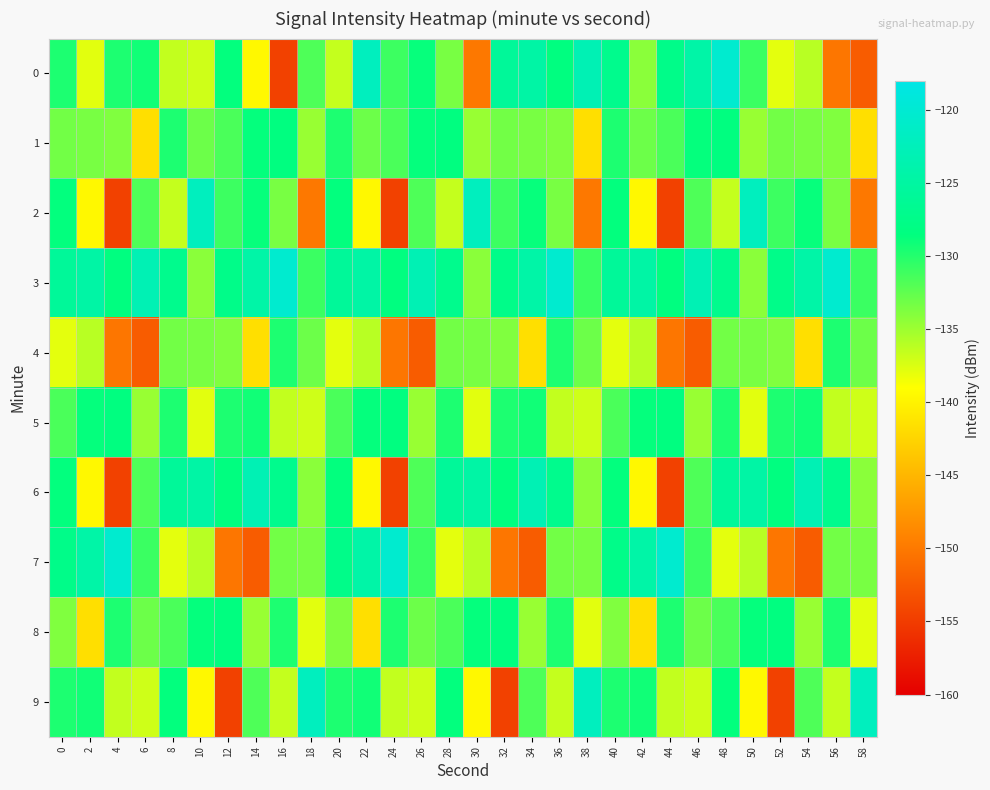

What is the spread (max minus min) of values at 52?

27.1